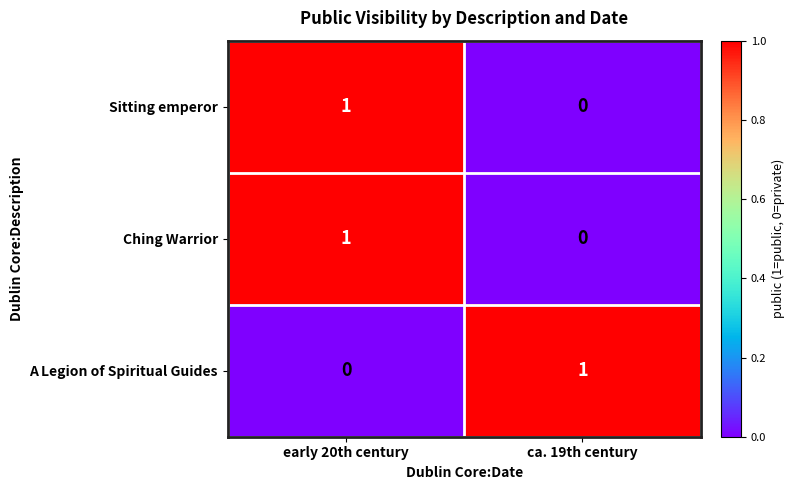

What is the spread (max minus min) of values at ca. 19th century?

1